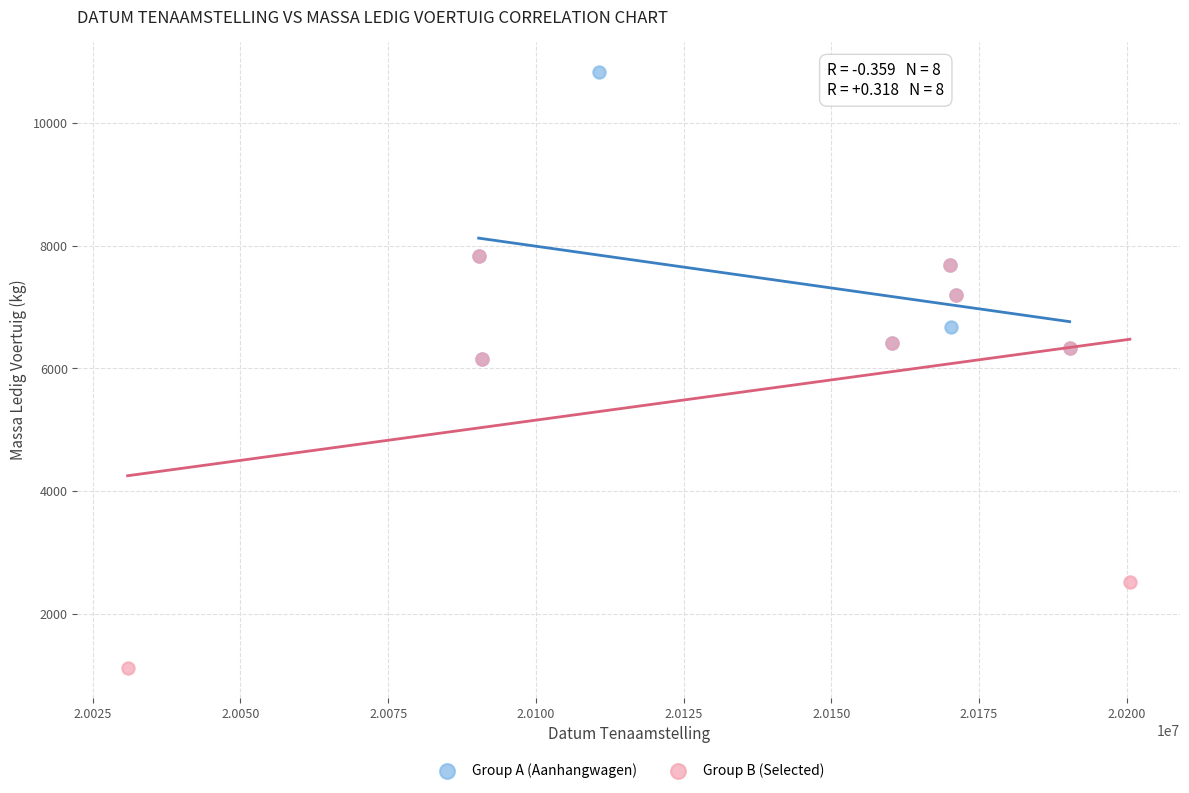

Which series reaches the maximum Y coordinate?

Group A (Aanhangwagen)